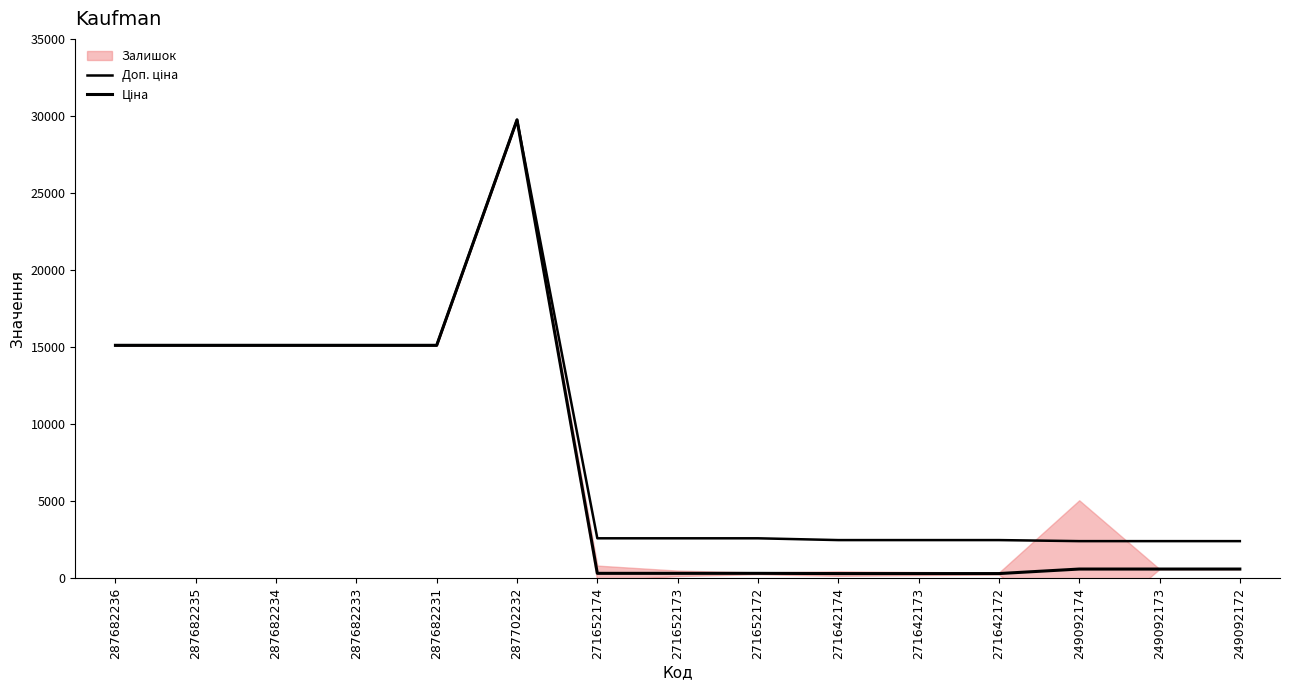

List the labels in order of Доп. ціна value, smallest first.

249092174, 249092173, 249092172, 271642174, 271642173, 271642172, 271652174, 271652173, 271652172, 287682236, 287682235, 287682234, 287682233, 287682231, 287702232